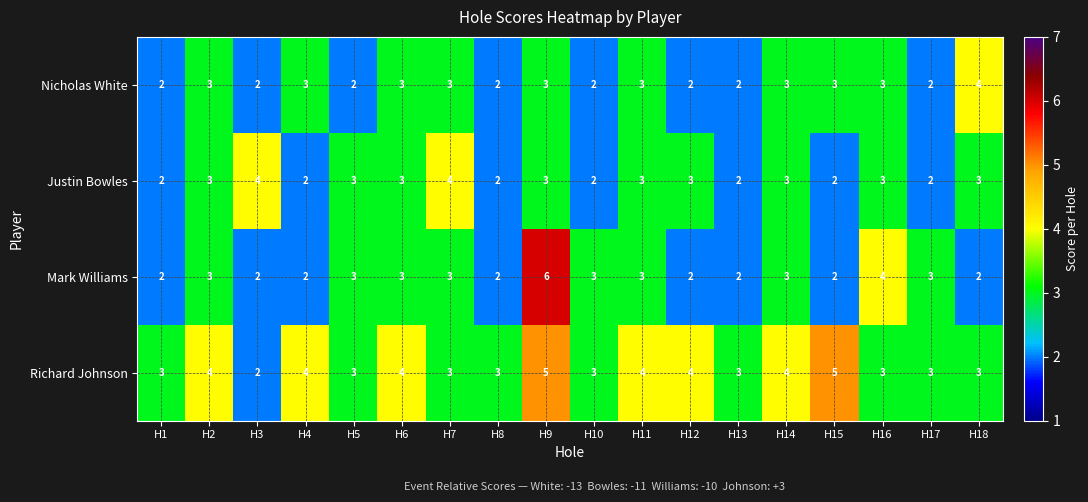

At which label is Mark Williams closest to 4?

H16